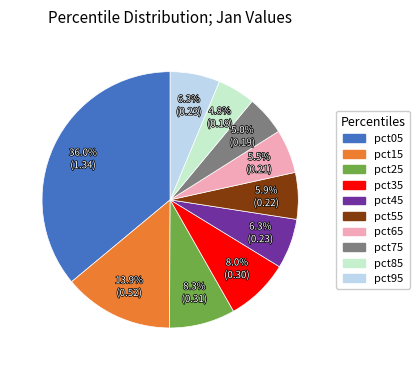

How much of the chart is everything except pct05?

64.0%